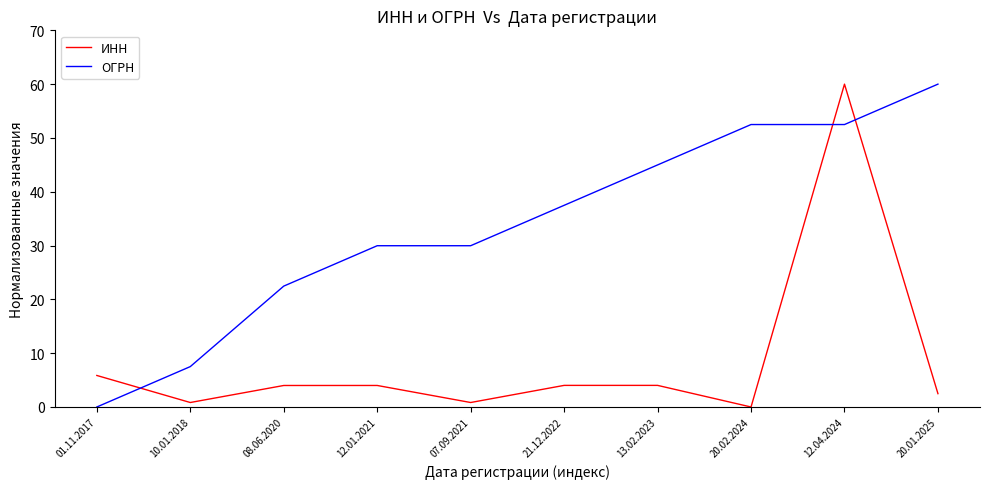

What is the difference between the ОГРН values at 20.02.2024 and 20.01.2025?

7.5